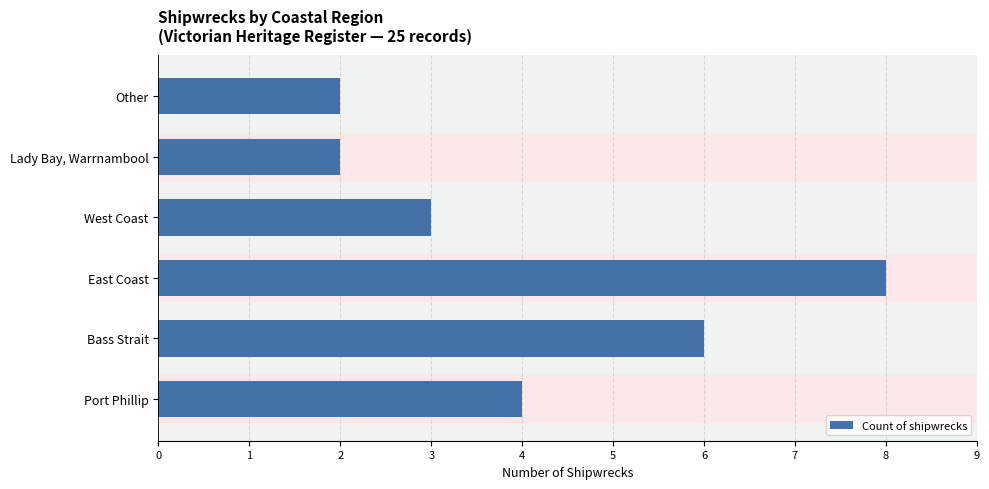

What is the change in value from Port Phillip to West Coast?

-1